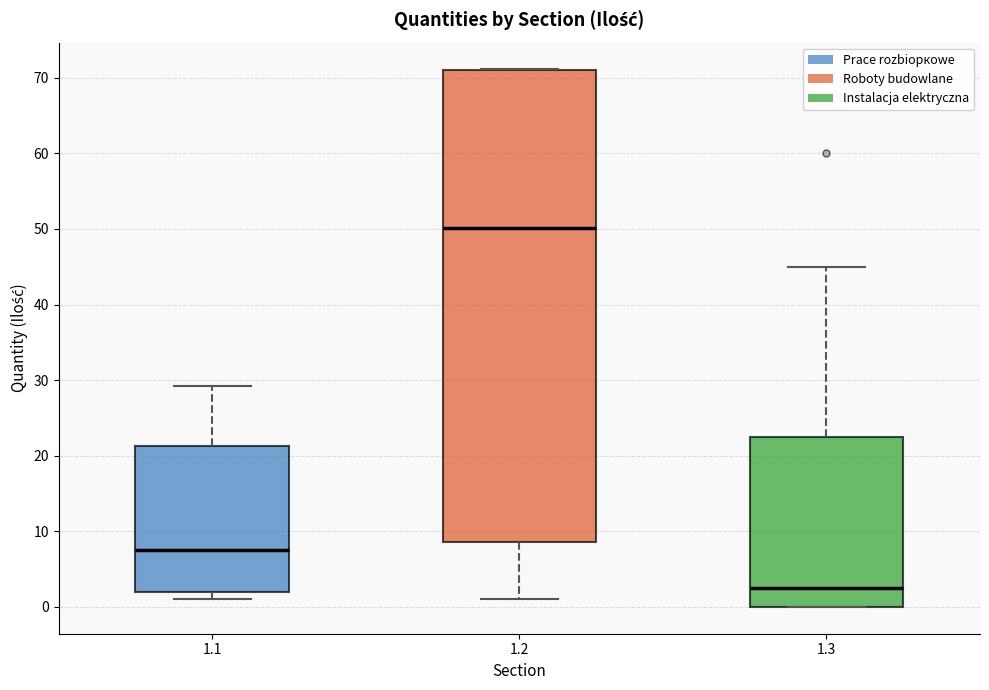

Comparing the boxes themselves (not the whiskers), which one is the tallest?

1.2